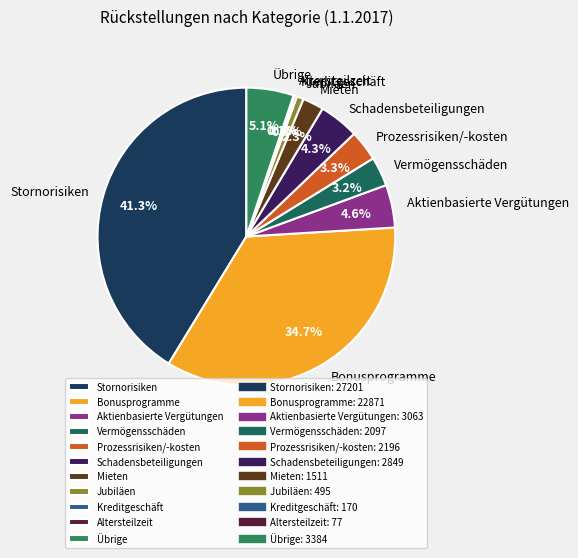

Which has a higher value, Vermögensschäden or Aktienbasierte Vergütungen?

Aktienbasierte Vergütungen